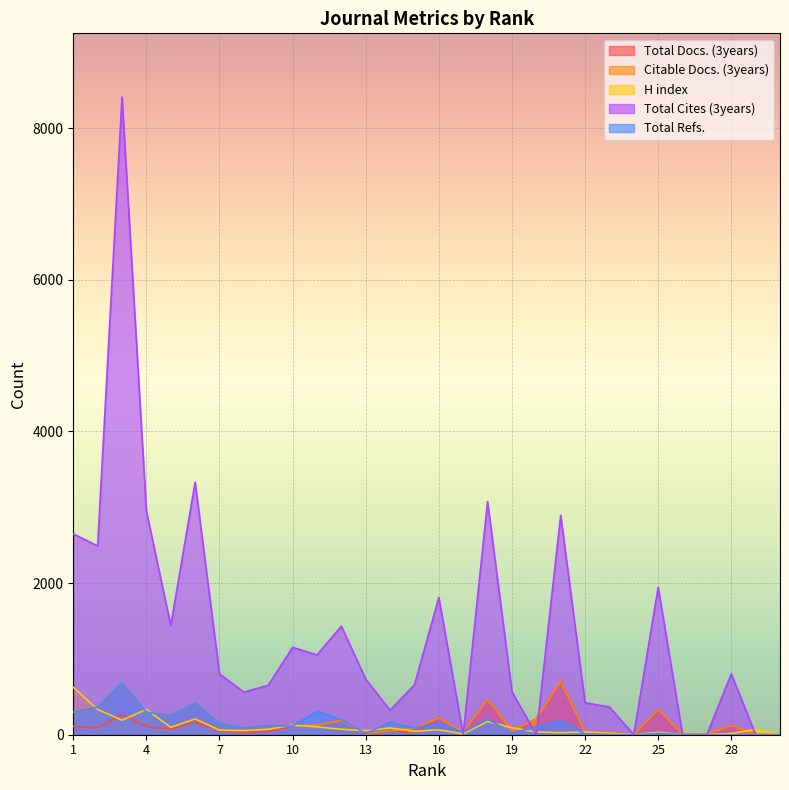

What is the approximate value of H index at 2?

333